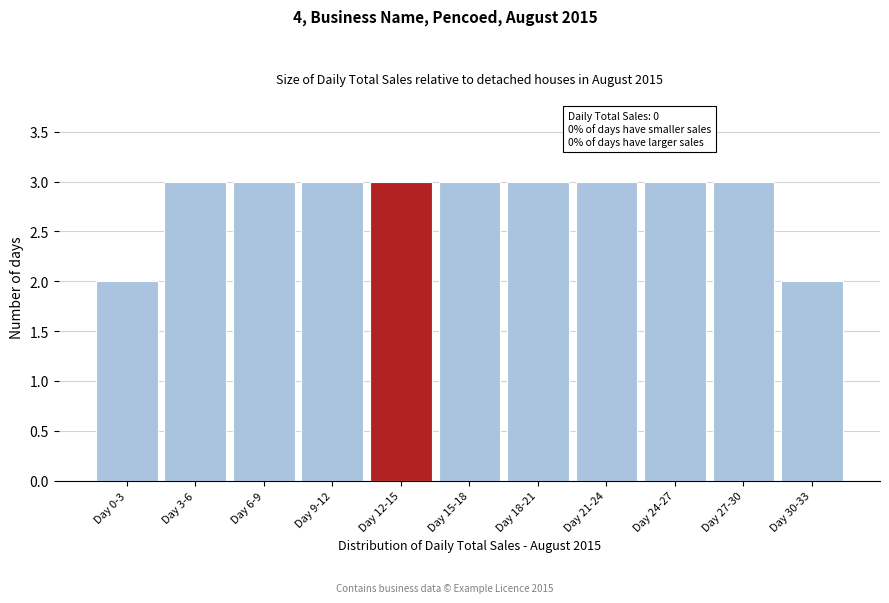

Reading right to left, what are all the values shown in this chart?

Day 30-33=2	Day 27-30=3	Day 24-27=3	Day 21-24=3	Day 18-21=3	Day 15-18=3	Day 12-15=3	Day 9-12=3	Day 6-9=3	Day 3-6=3	Day 0-3=2